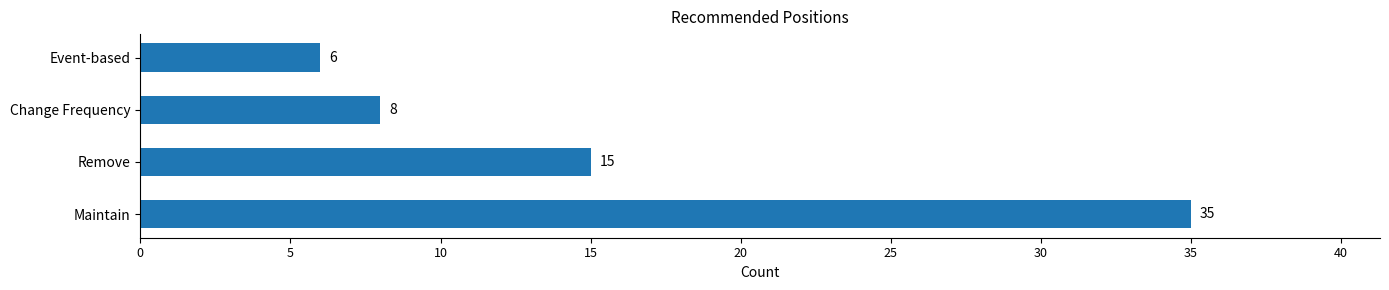

Rank the categories by value from lowest to highest.

Event-based, Change Frequency, Remove, Maintain